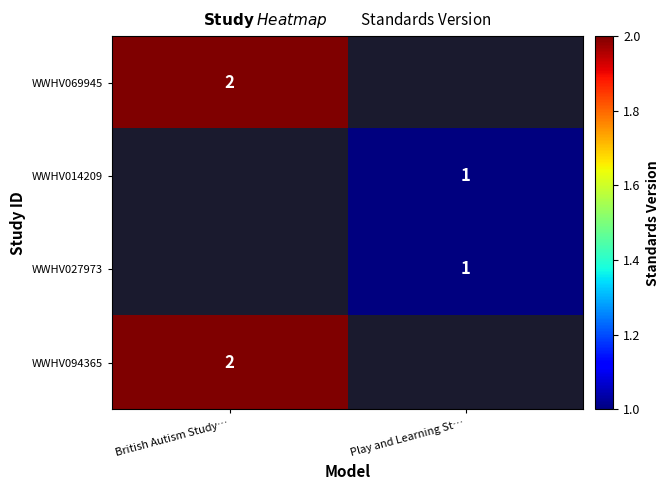

The WWHV027973 series shows 1 at Play and Learning St…. True or false?

True